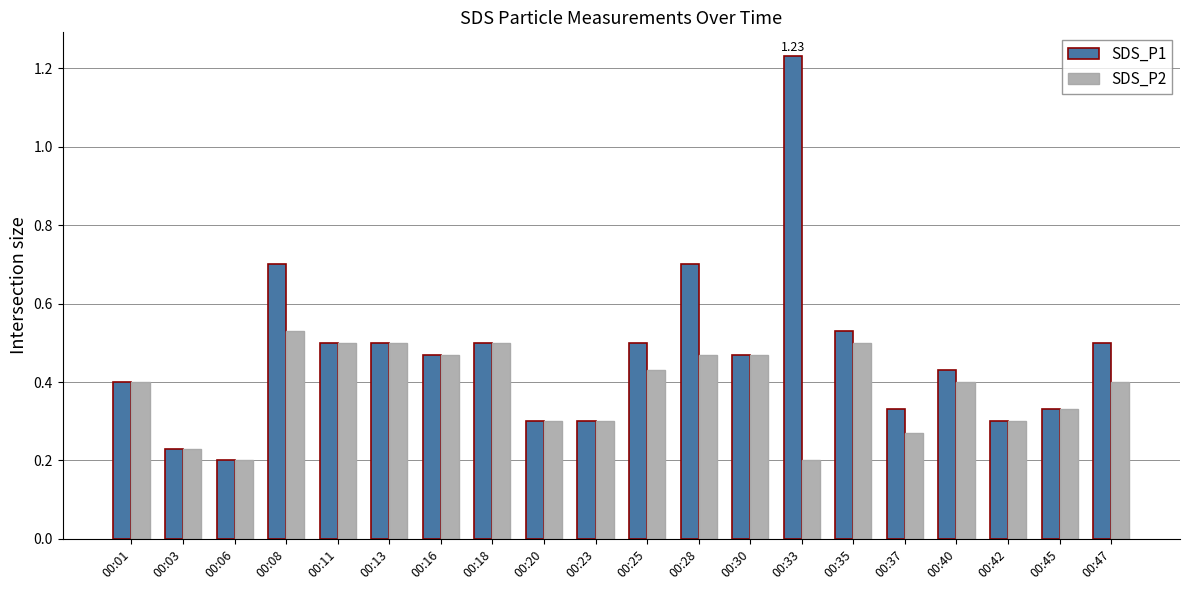

List the series in order of their overall mean, lowest first.

SDS_P2, SDS_P1